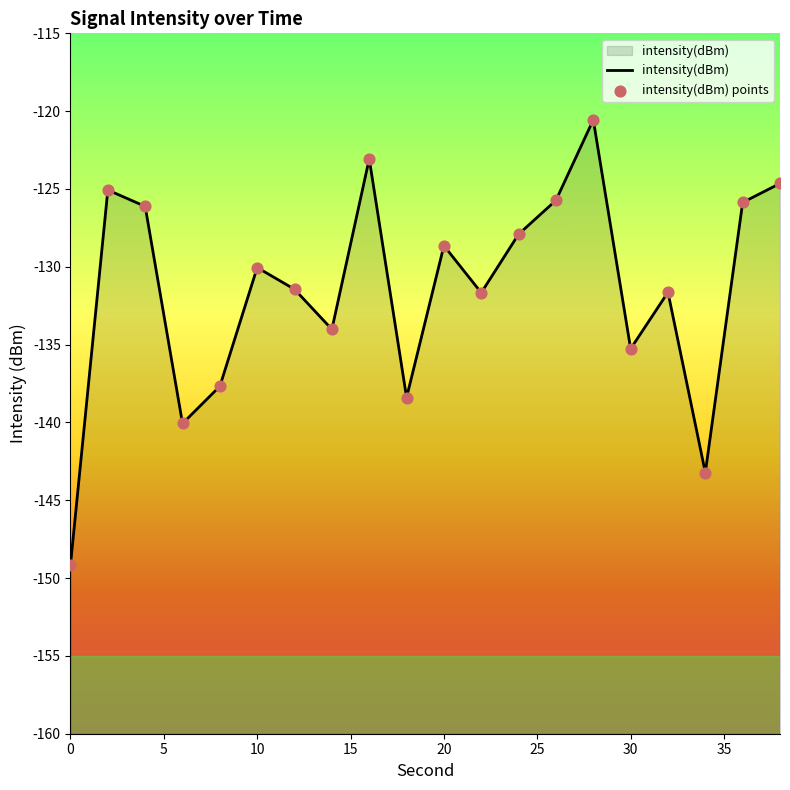

Which series reaches the minimum Y coordinate?

intensity(dBm)